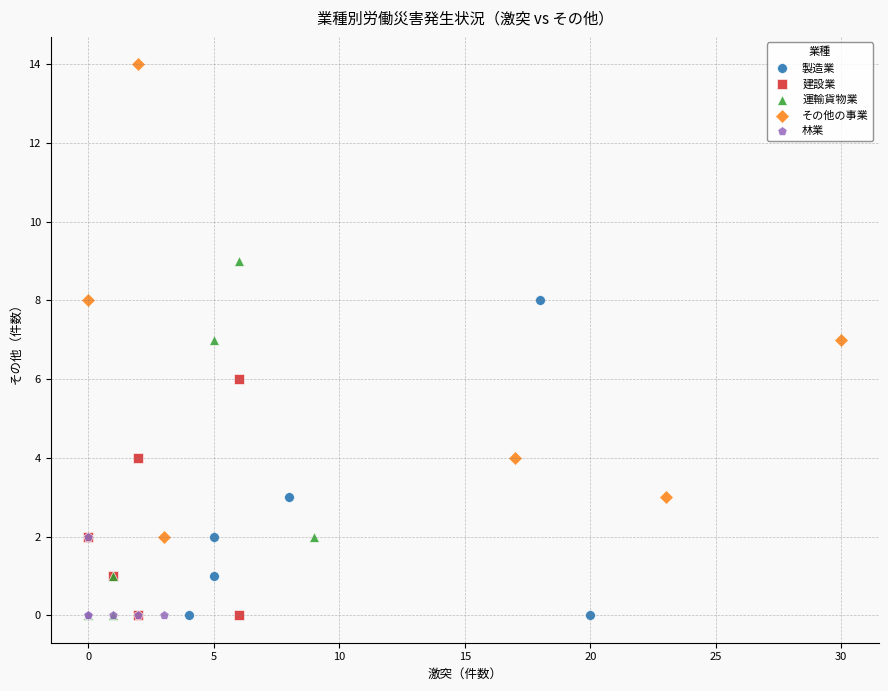

Which series reaches the maximum Y coordinate?

その他の事業